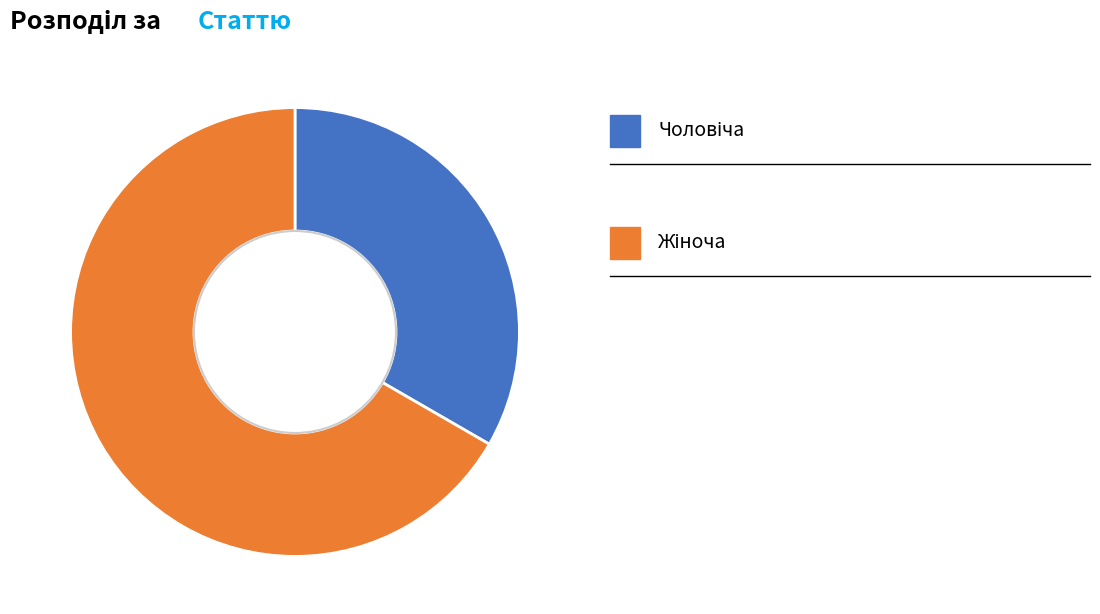

Does any single category account for the majority?

Yes